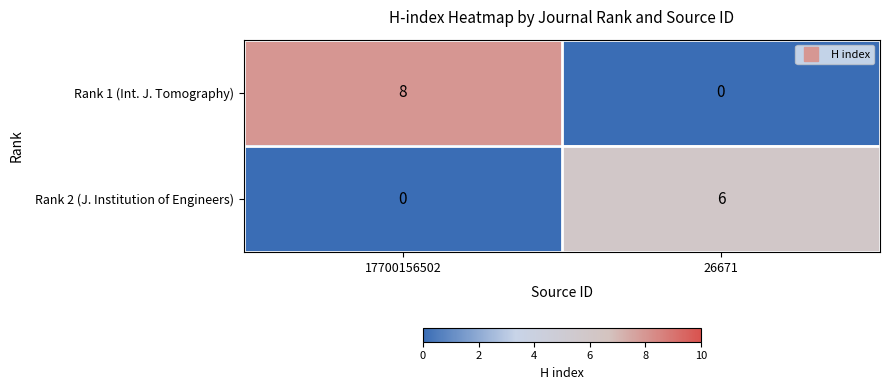

Which series has the largest total across all categories?

Rank 1 (Int. J. Tomography)